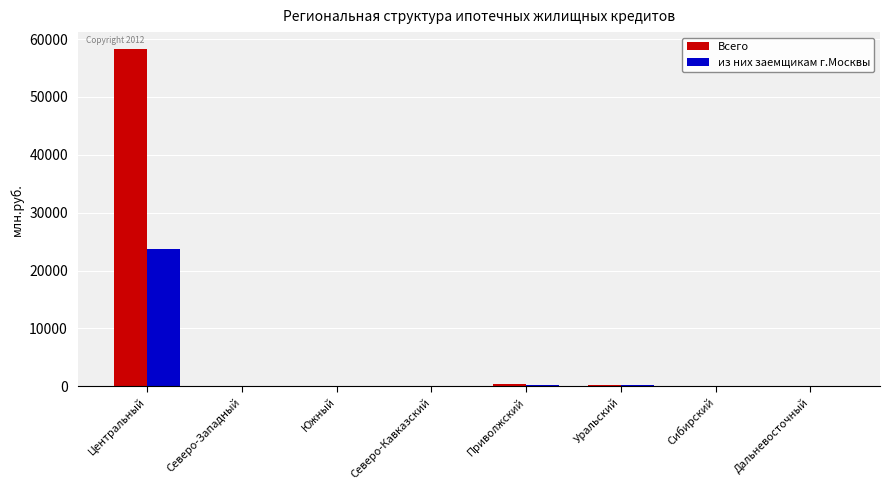

At which category does the chart reach its peak across all series?

Центральный